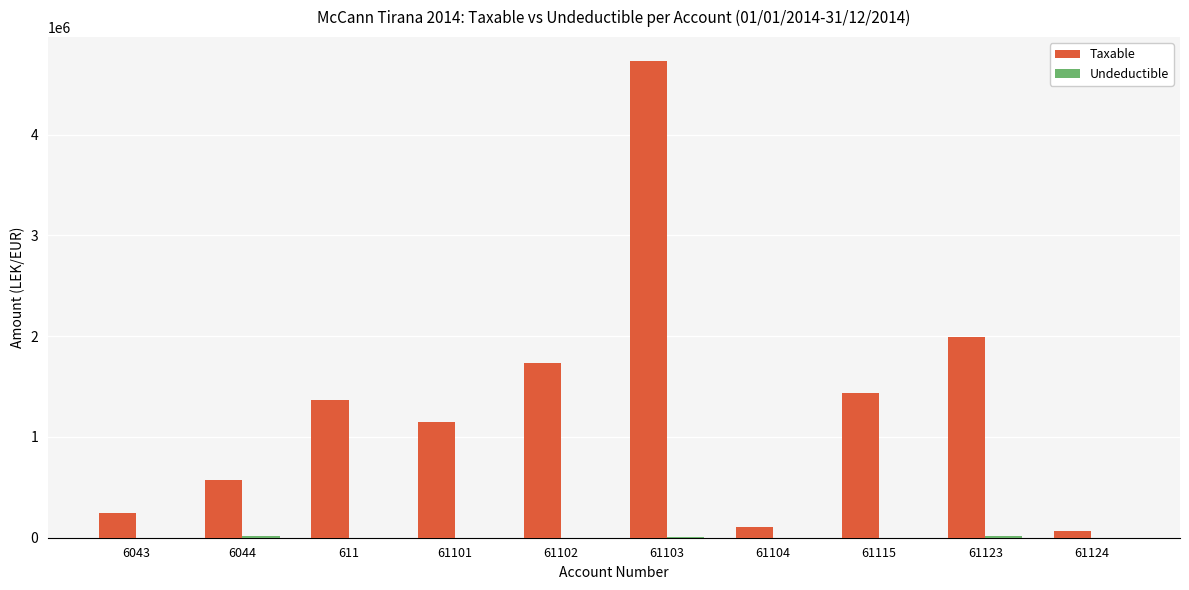

What is the sum of all Taxable values?

13400263.2